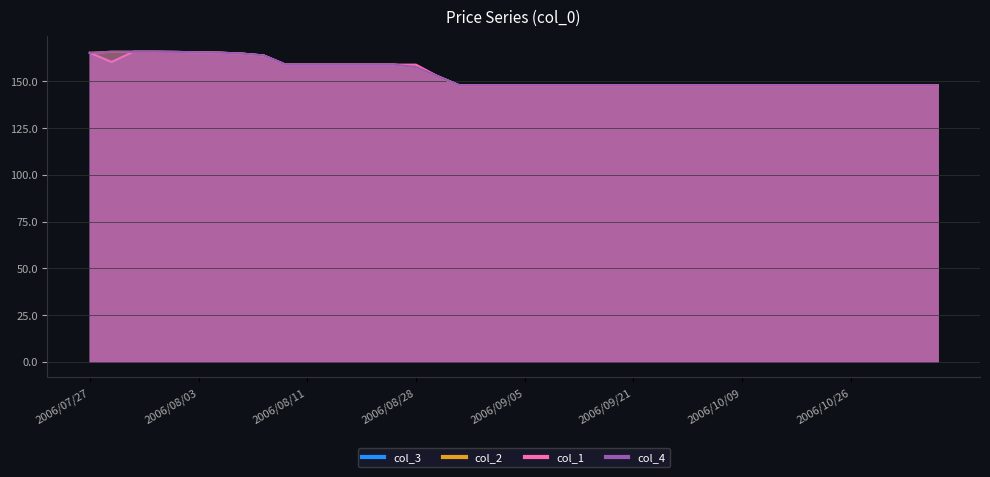

Does the chart display data point markers on the line(s)?

No